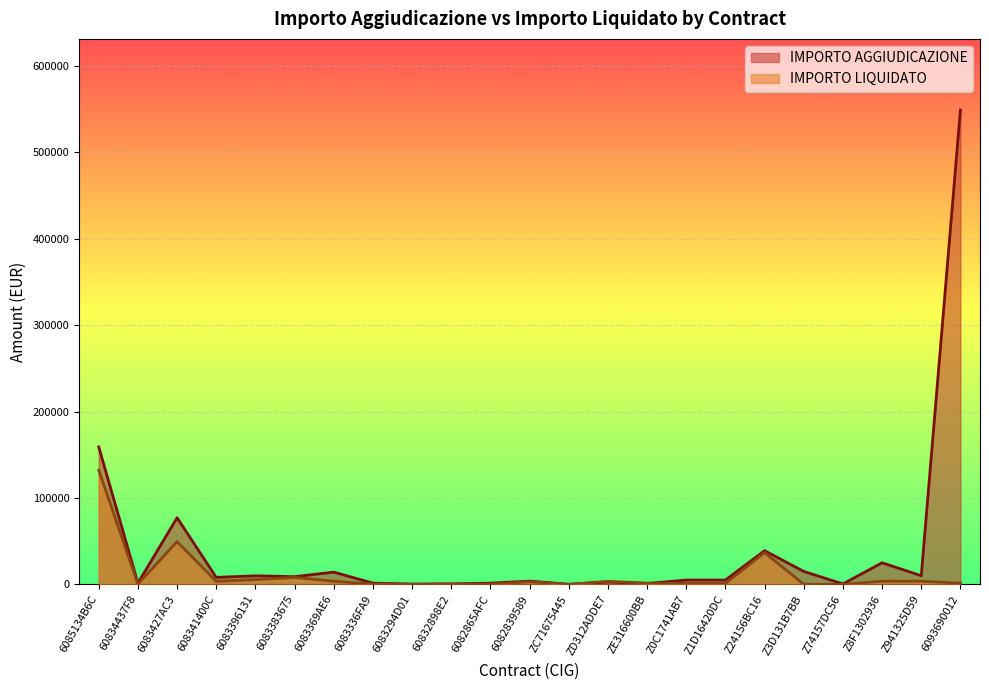

Reading left to right, what are all the values shown in this chart?

IMPORTO AGGIUDICAZIONE: 159073.2	1440.0	77112.0	8100.0	9892.8	8928.0	14160.0	1468.8	349.2	582.0	1392.0	3780.0	160.0	2750.0	1000.0	5000.0	5000.0	39000.0	15000.0	496.2	25000.0	10000.0	548856.0
IMPORTO LIQUIDATO: 132065.6	320.0	49408.8	3510.0	5496.0	8060.0	3540.0	326.4	97.0	388.0	116.0	3024.0	0.0	3523.8	1419.0	1260.0	1124.5	36698.2	157.5	0.0	3703.2	3630.0	1458.4